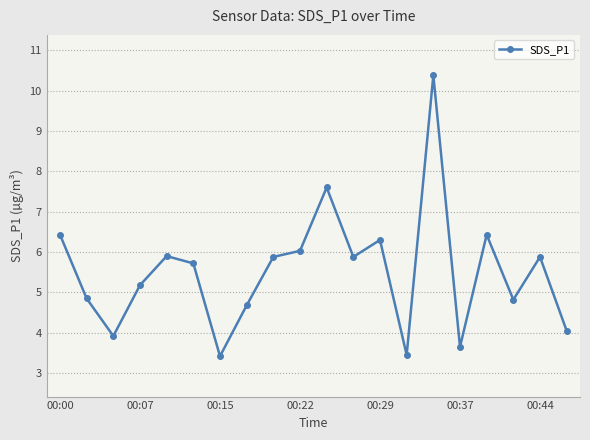

What is the maximum value shown in the chart?

10.4